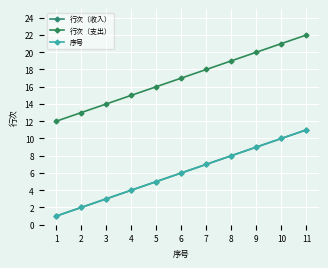

Does the chart have visible grid lines?

Yes